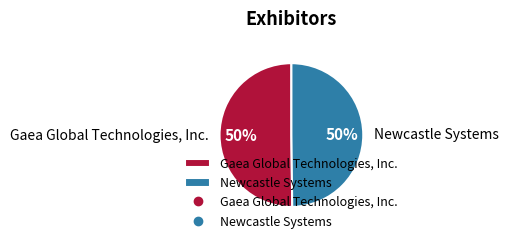

Do Gaea Global Technologies, Inc. and Newcastle Systems together represent more than half of the pie?

Yes